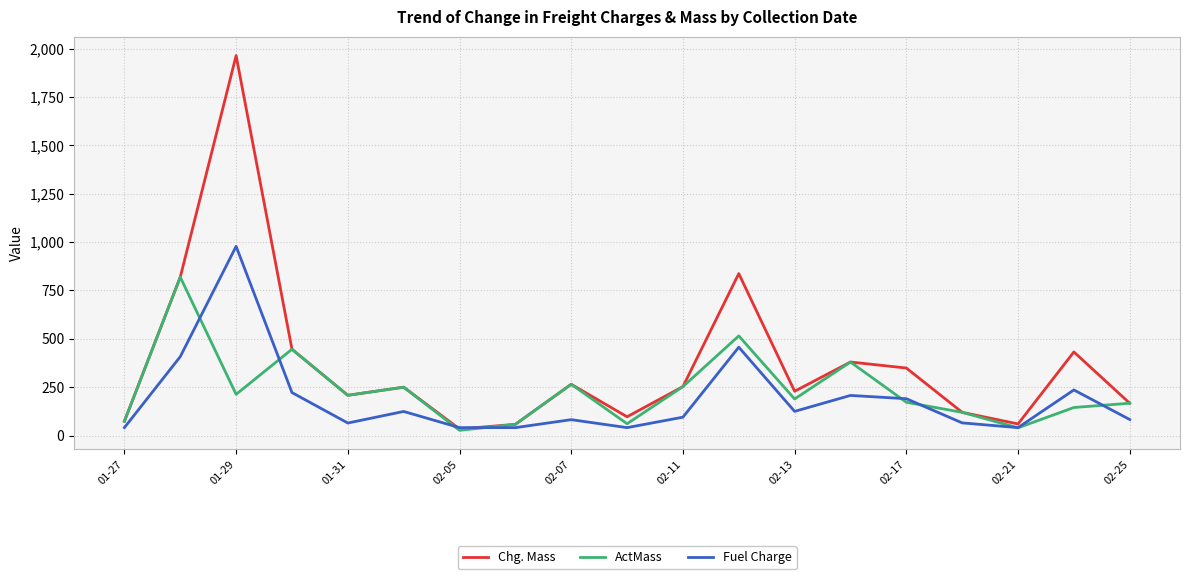

What is the sum of all Fuel Charge values?

3542.5